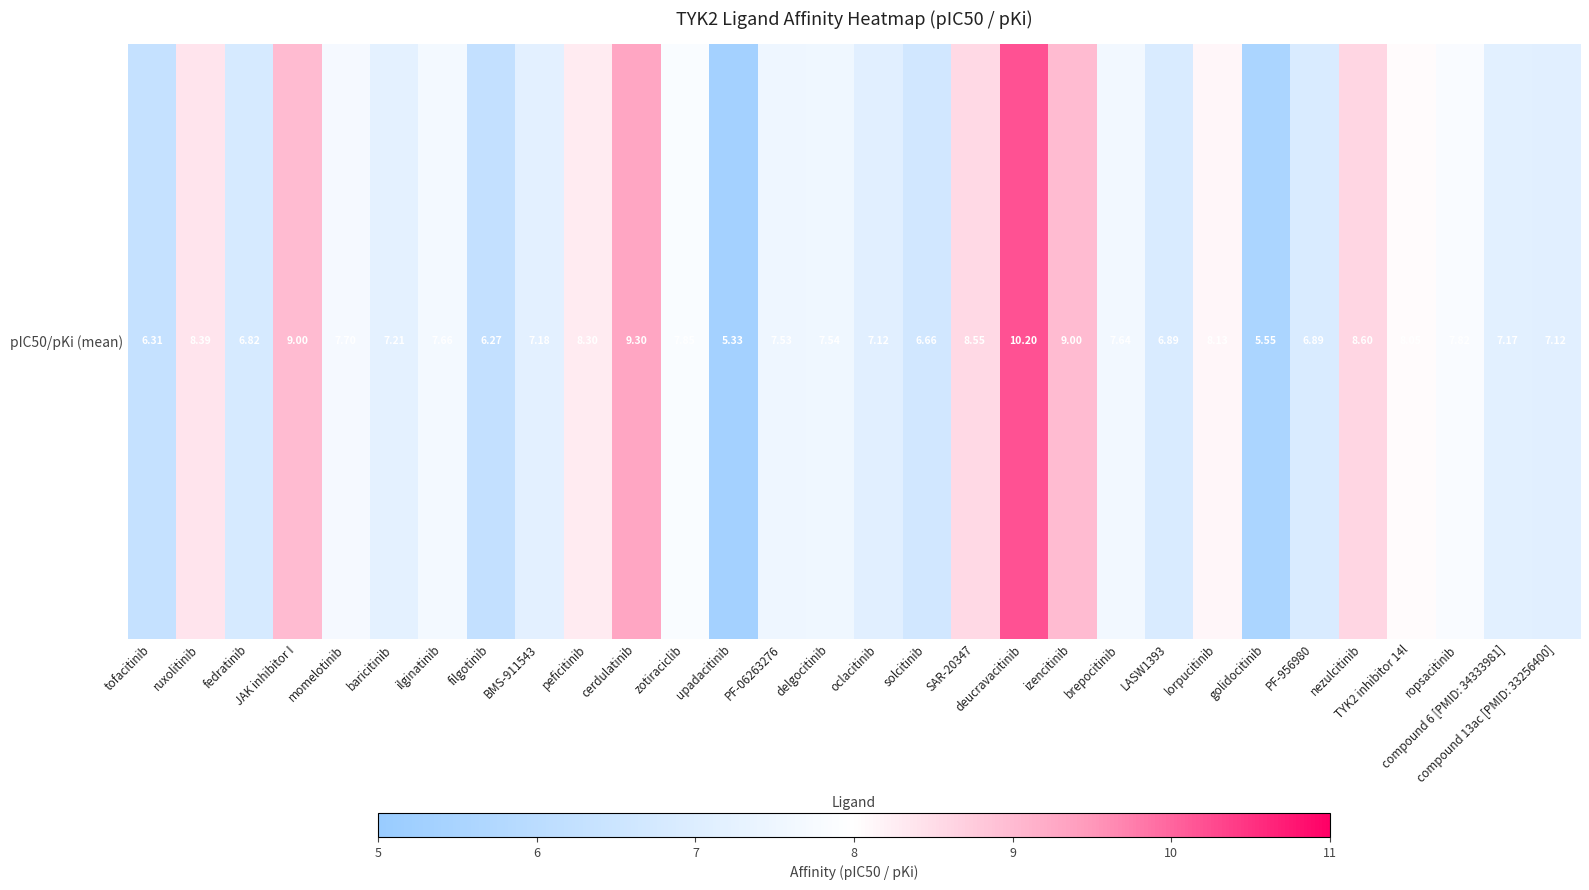

List the labels in order of value, smallest first.

upadacitinib, golidocitinib, filgotinib, tofacitinib, solcitinib, fedratinib, LASW1393, PF-956980, oclacitinib, compound 13ac [PMID: 33256400], compound 6 [PMID: 34333981], BMS-911543, baricitinib, PF-06263276, delgocitinib, brepocitinib, ilginatinib, momelotinib, ropsacitinib, zotiraciclib, TYK2 inhibitor 14l, lorpucitinib, peficitinib, ruxolitinib, SAR-20347, nezulcitinib, JAK inhibitor I, izencitinib, cerdulatinib, deucravacitinib